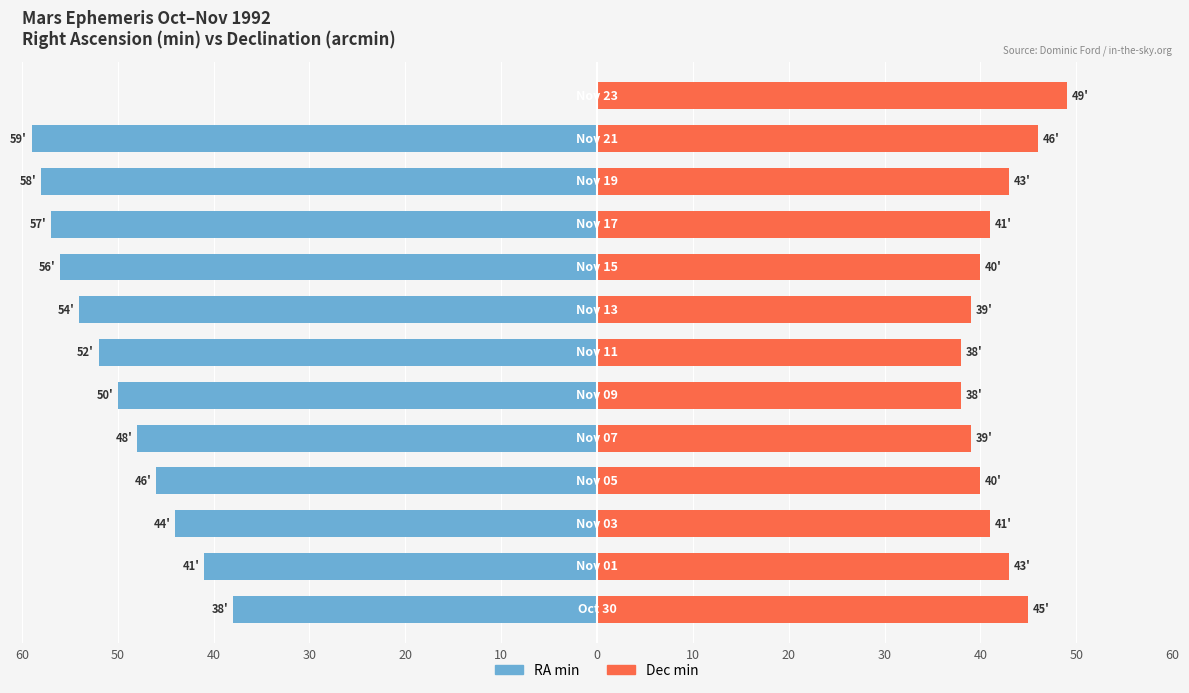

Is the value of RA min at 60 greater than the value of Dec min at 30?

No